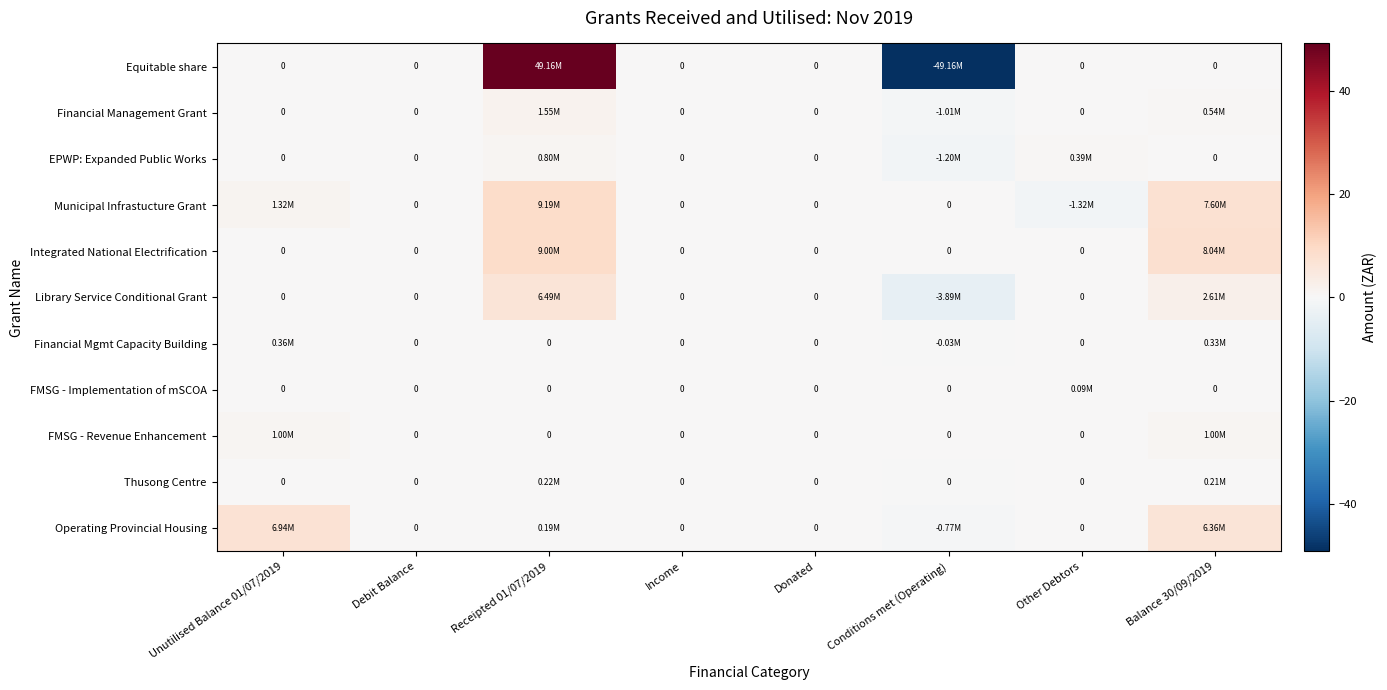

Which series has the largest range (max minus min)?

Equitable share